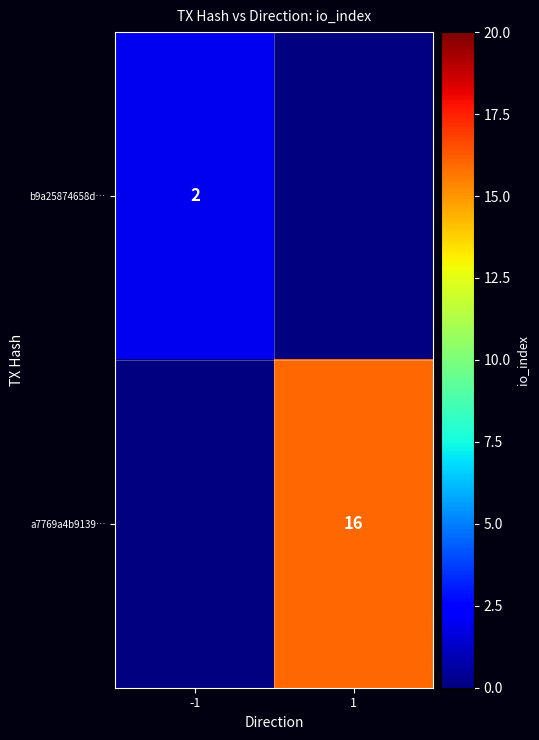

Which has a higher value, 1 or -1?

-1